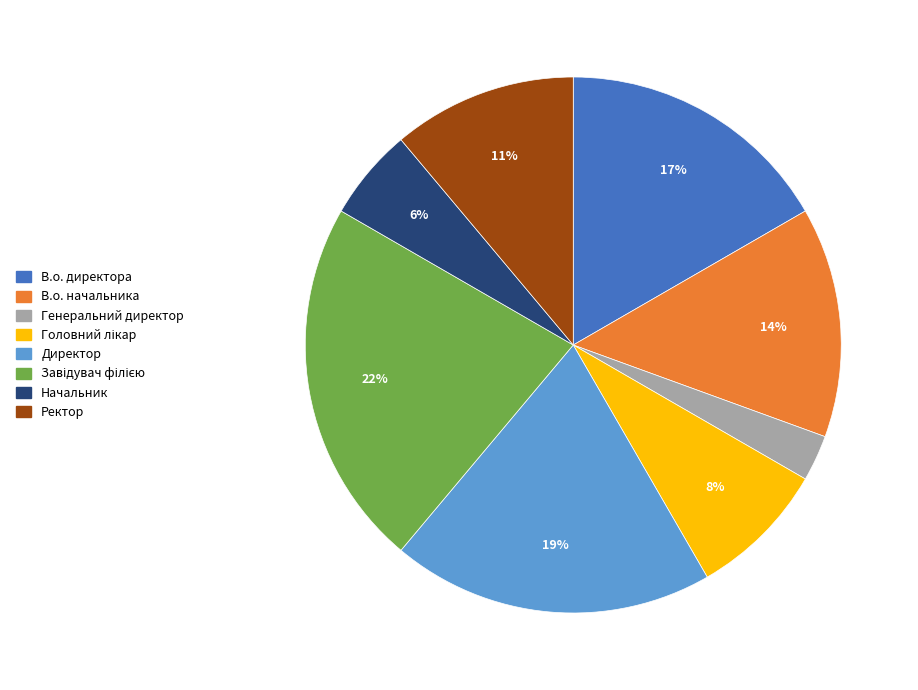

Combined, do В.о. директора and Начальник account for over 50%?

No